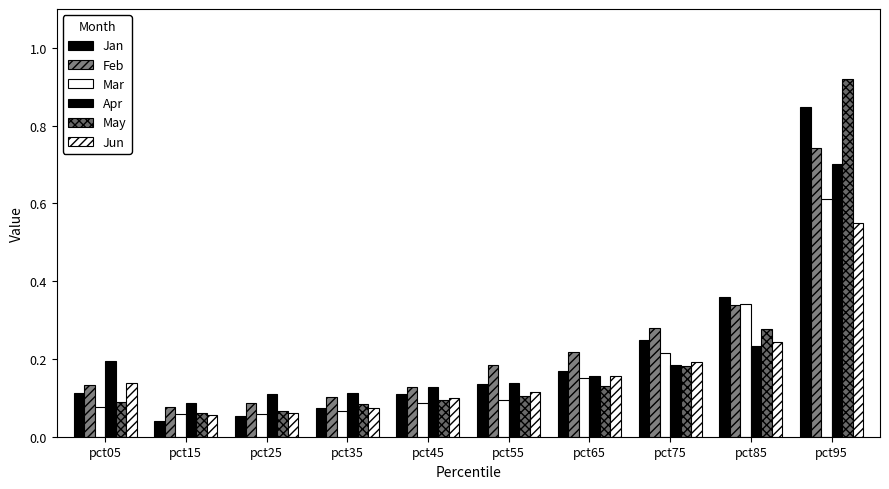

Which label corresponds to the largest value in the chart?

pct95